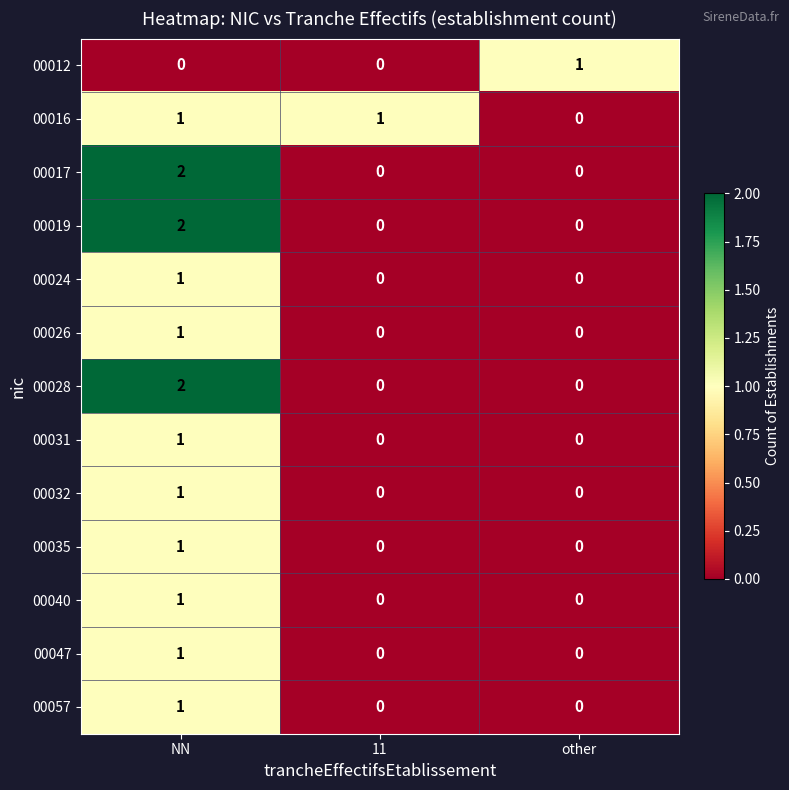

Which label corresponds to the largest value in the chart?

NN